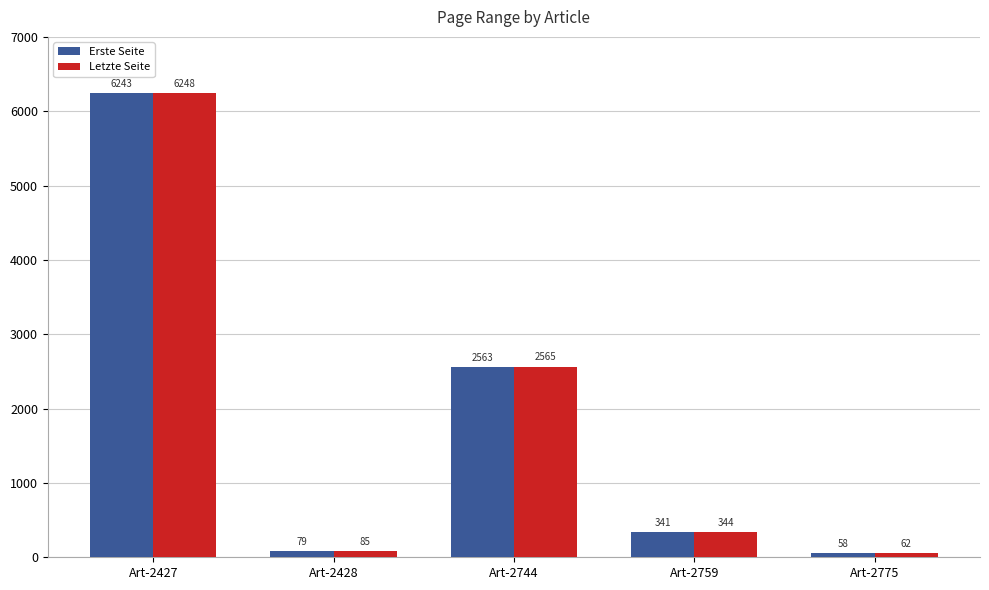

True or false: Erste Seite has a value of 2563 at Art-2744.

True